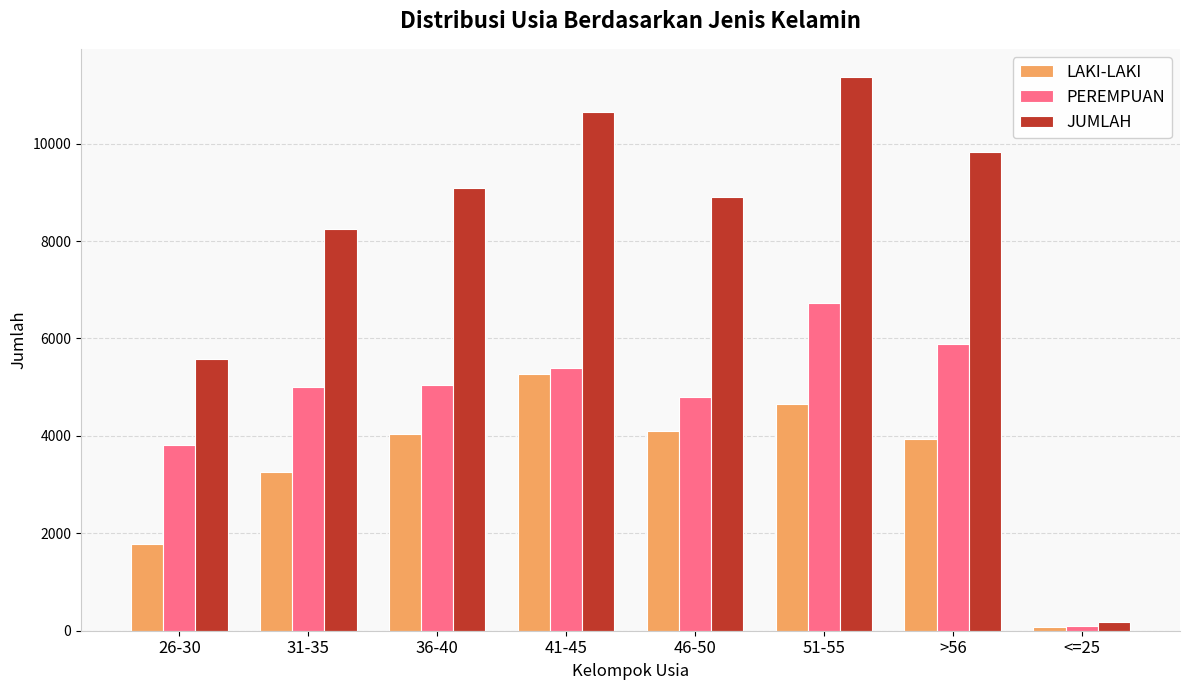

Which category has the lowest value in the PEREMPUAN series?

<=25